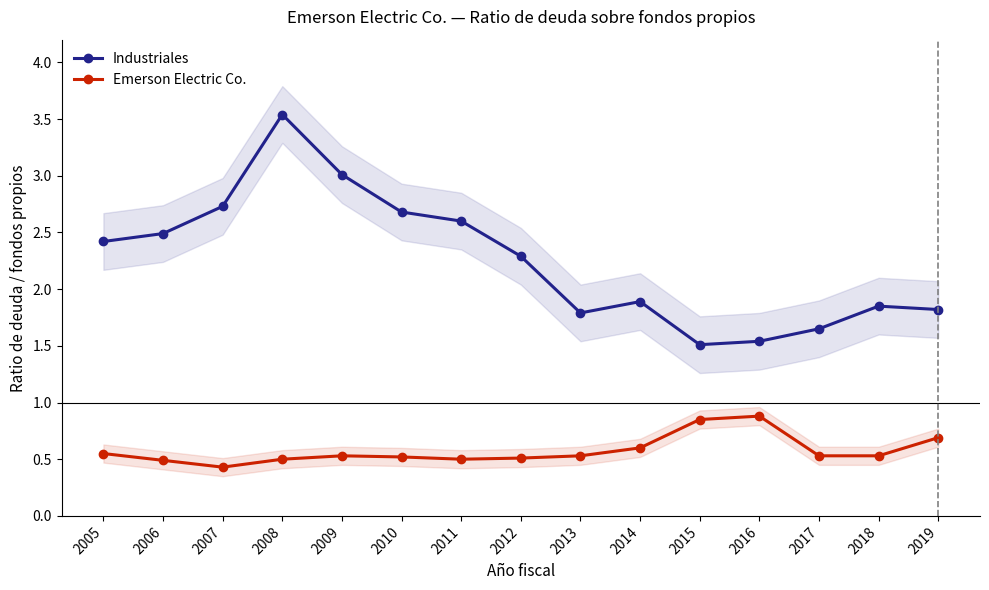

List the series in order of their overall mean, lowest first.

Emerson Electric Co., Industriales